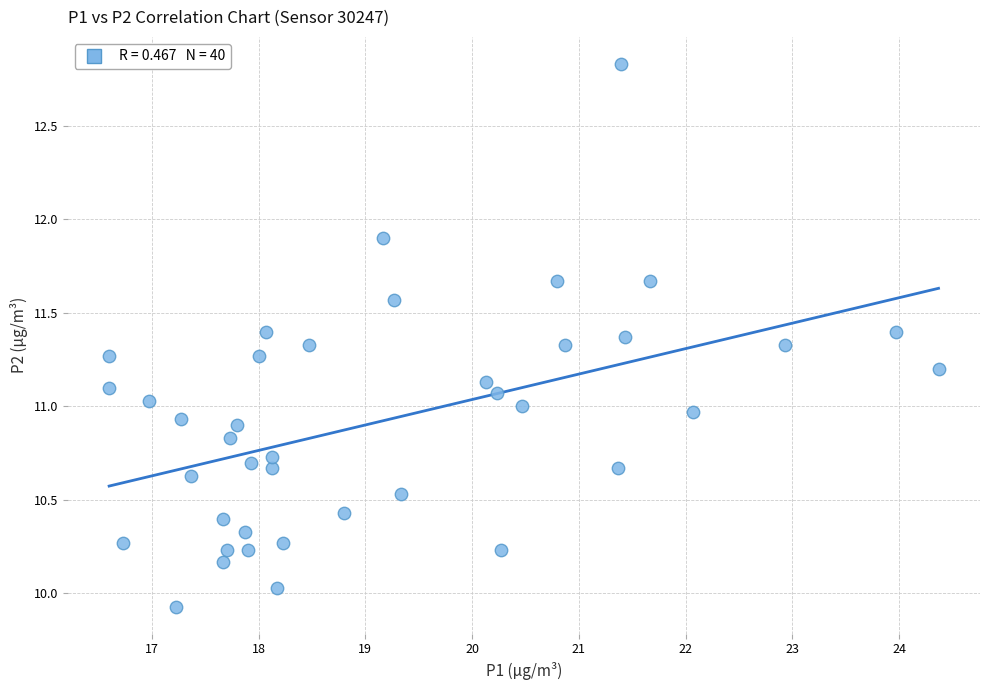

What is the range of Y values (max minus min)?

2.9